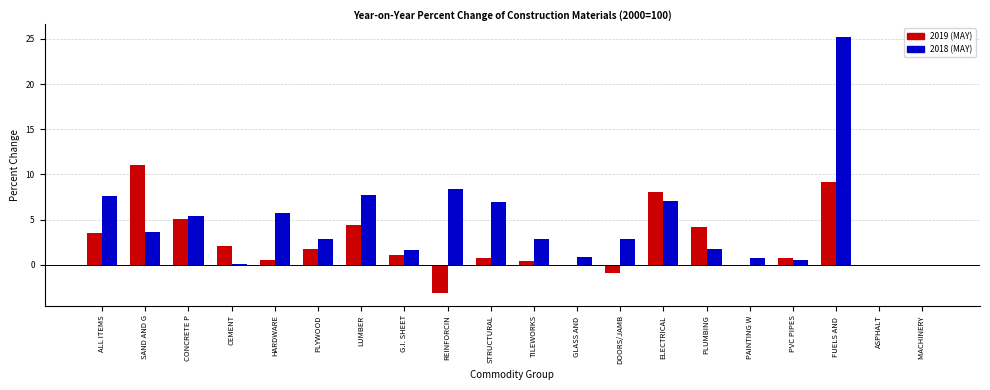

At which category is the sum across all series the highest?

FUELS AND 